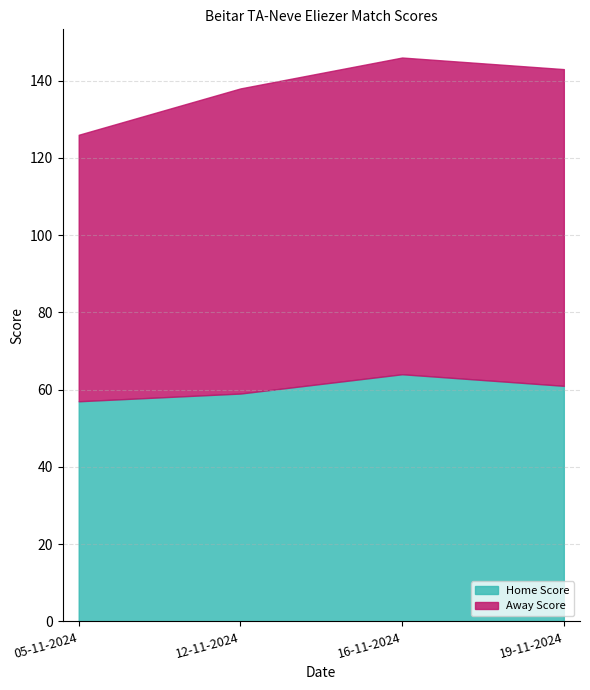

The Away Score series shows 107 at 05-11-2024. True or false?

False